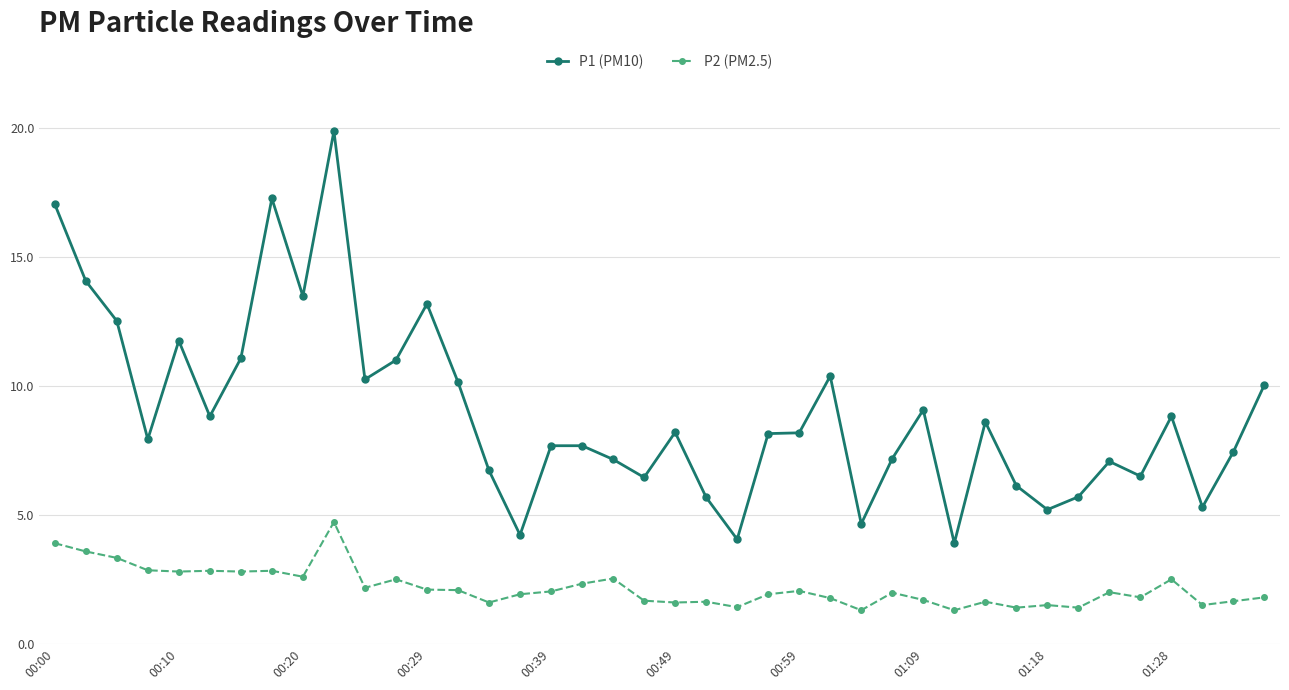

In P2 (PM2.5), how many points are higher than both neighbors (excluding endpoints)?

12